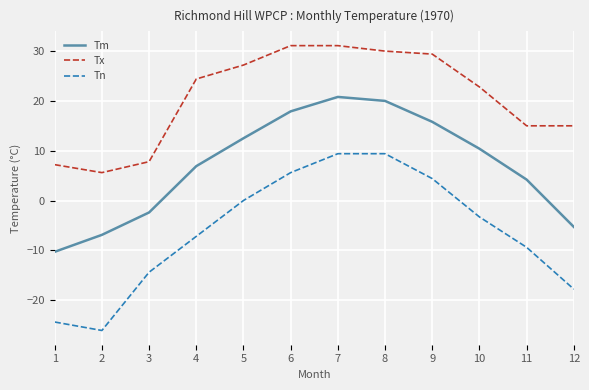

List the series in order of their peak value, lowest first.

Tn, Tm, Tx